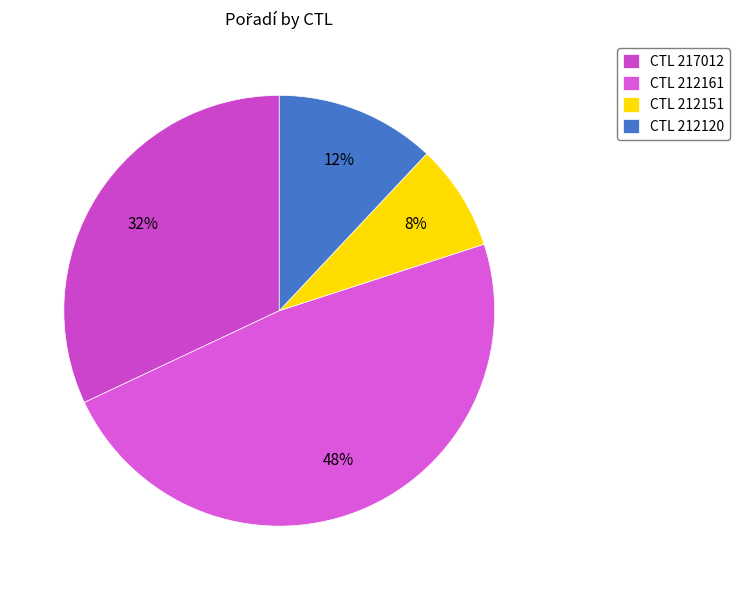

Count the number of slices in the pie.

4